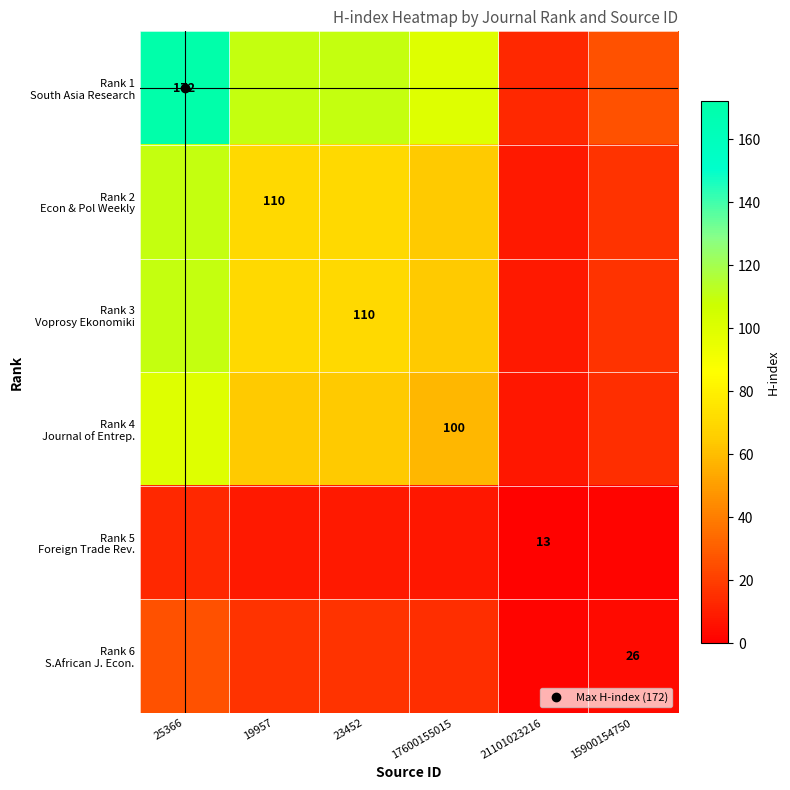

At 19957, list the series in order from smallest to largest.

Rank 5 Foreign Trade Rev., Rank 6 S.African J. Econ., Rank 4 Journal of Entrep., Rank 2 Econ & Pol Weekly, Rank 3 Voprosy Ekonomiki, Rank 1 South Asia Research